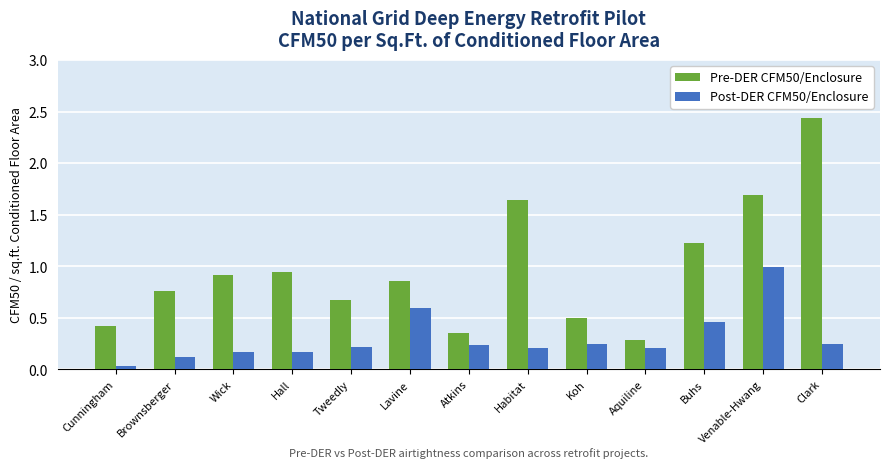

Which category has the lowest value in the Pre-DER CFM50/Enclosure series?

Aquiline